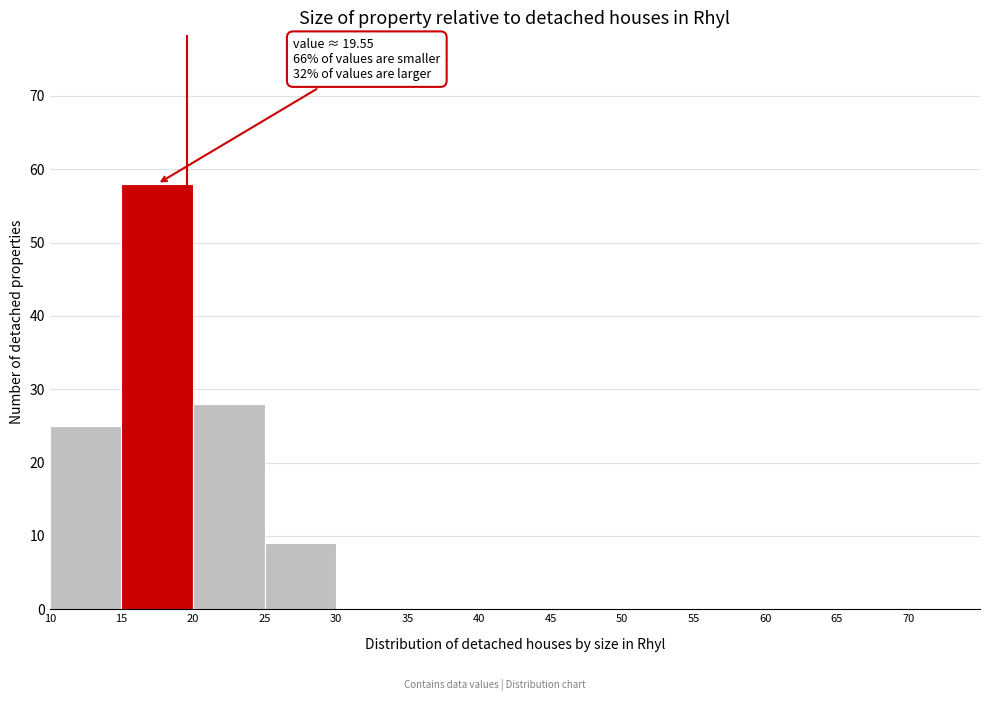

Which range on the x-axis has the tallest bar?

15 to 20